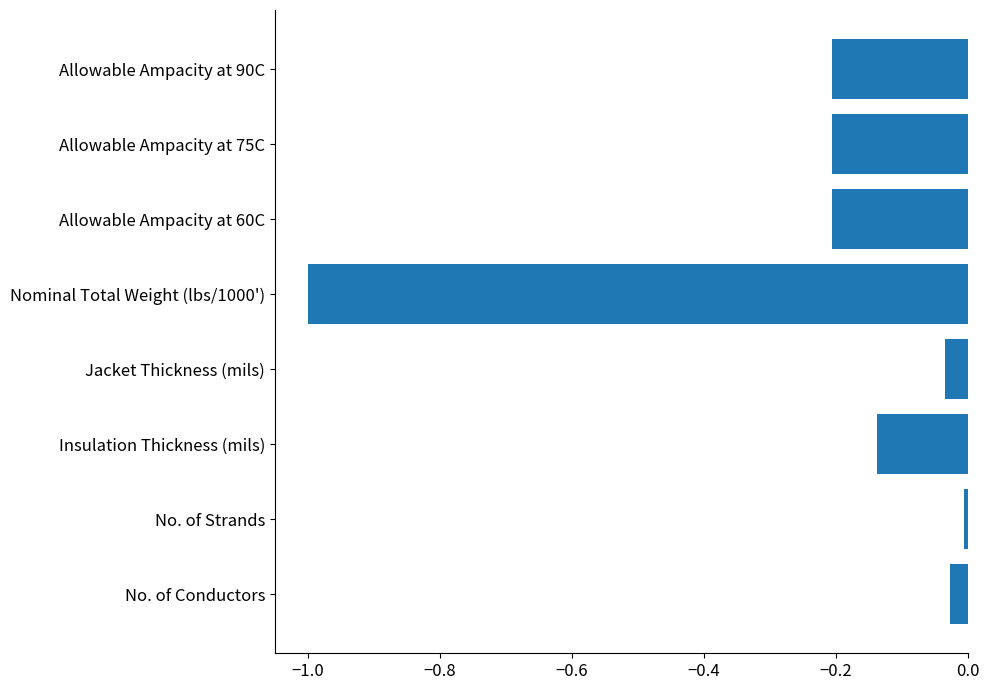

Which category has the lowest value across all series?

Nominal Total Weight (lbs/1000')